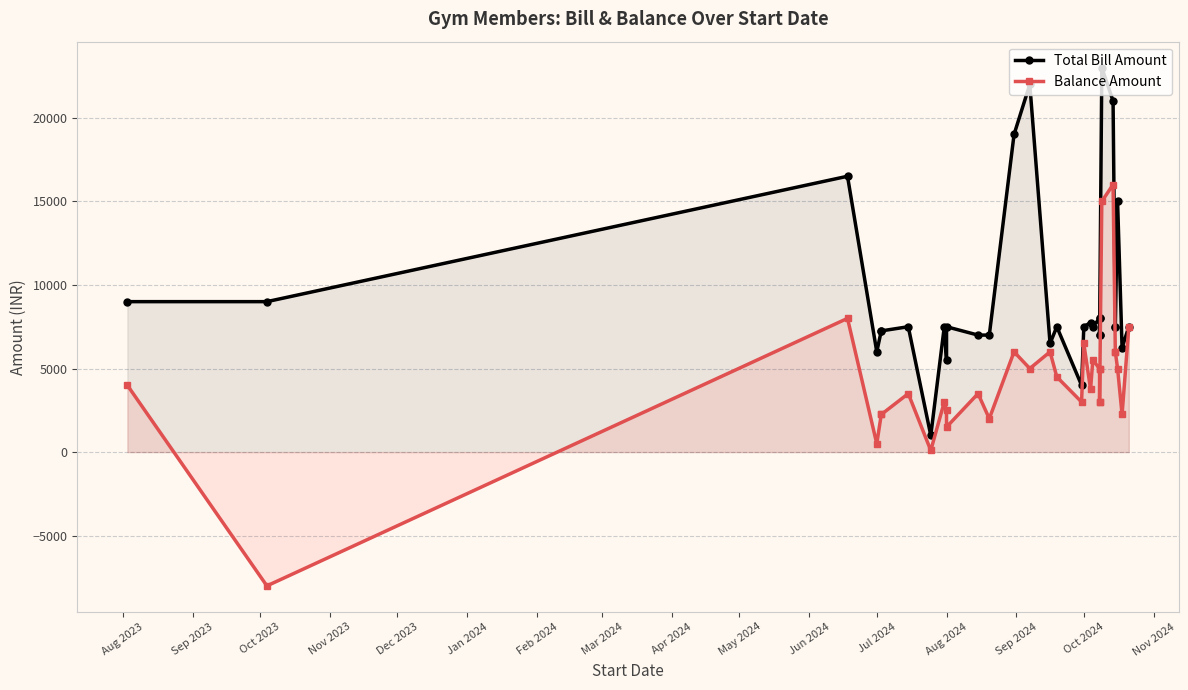

True or false: Total Bill Amount has a value of 11081.9 at 30.

False